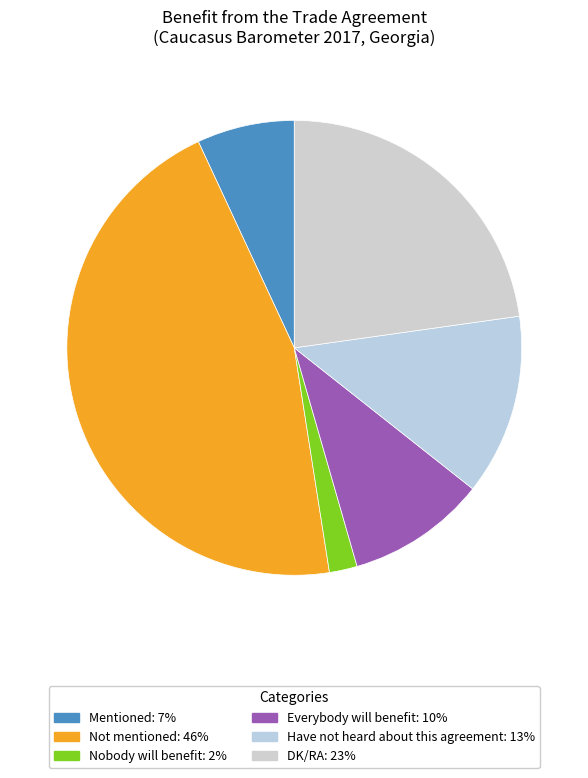

How many segments does this pie chart have?

6